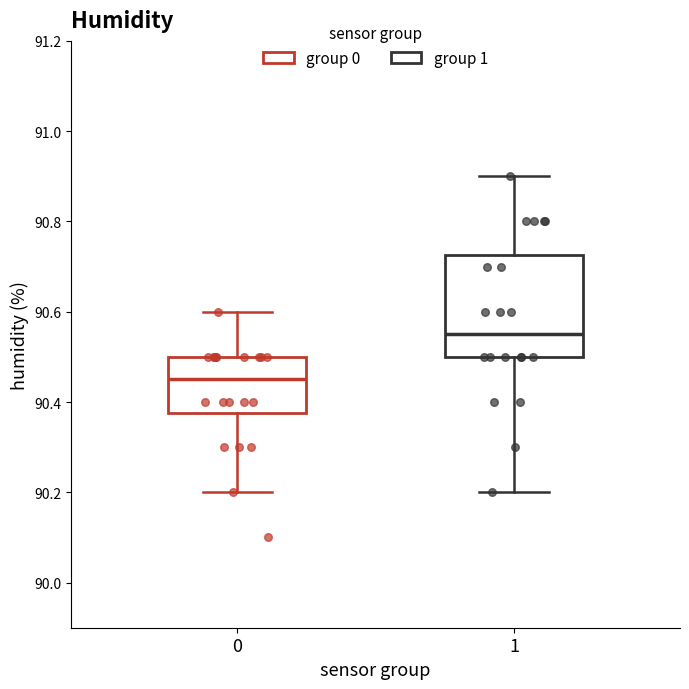

Reading left to right, read every box against the y-axis: the position of its median line, the range the box covers, and the ends of its whiskers. The values are not printed on the chart, so give them approximately, as read against the axis.

0: median 90.46, box 90.38 to 90.50, whiskers 90.20 to 90.60
1: median 90.56, box 90.50 to 90.72, whiskers 90.20 to 90.90